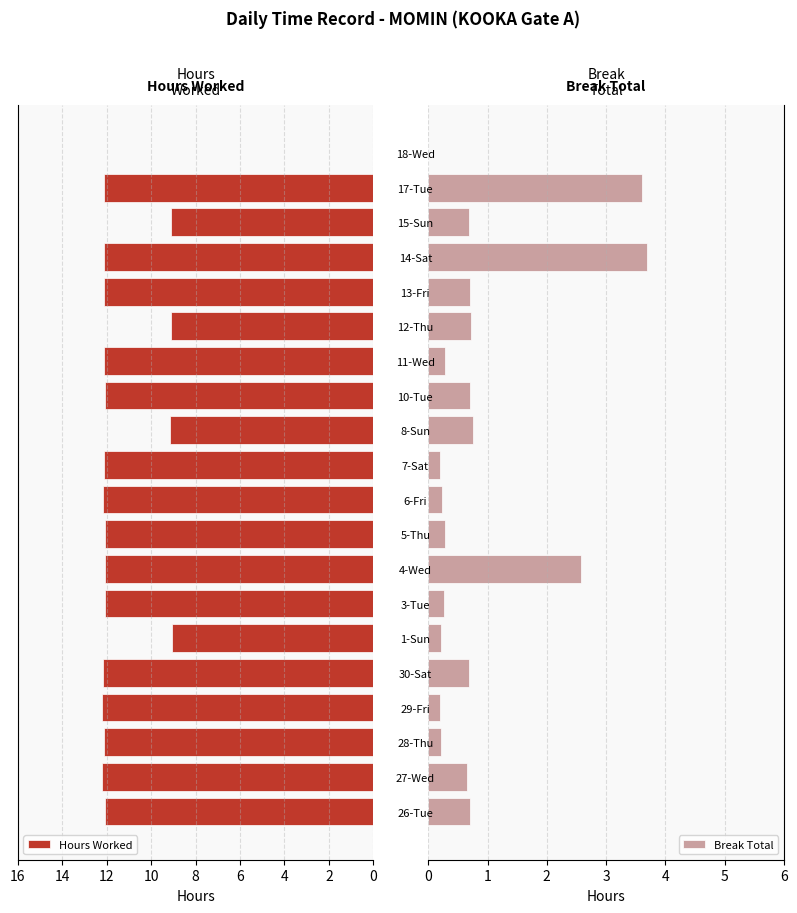

What is the highest value of the Hours Worked series?

12.2